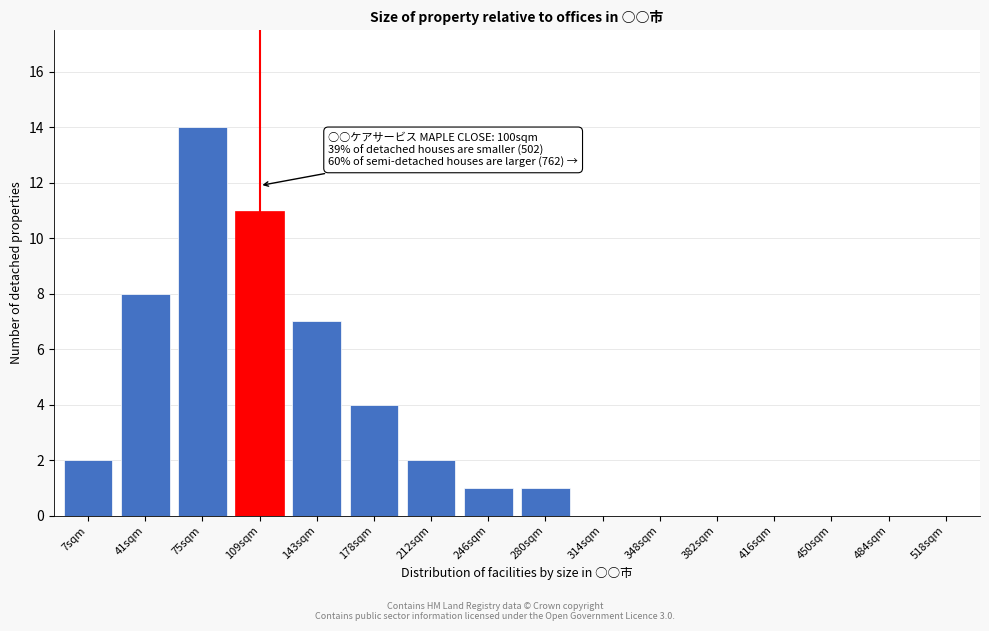

Reading left to right, what are all the values shown in this chart?

7sqm=2	41sqm=8	75sqm=14	109sqm=11	143sqm=7	178sqm=4	212sqm=2	246sqm=1	280sqm=1	314sqm=0	348sqm=0	382sqm=0	416sqm=0	450sqm=0	484sqm=0	518sqm=0